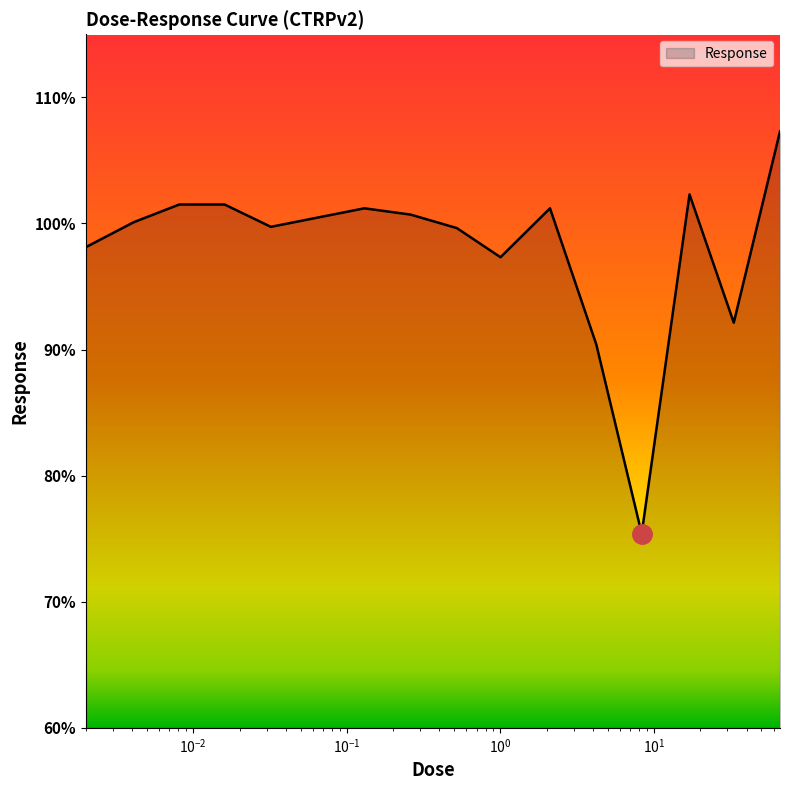

What is the maximum value shown in the chart?

107.3